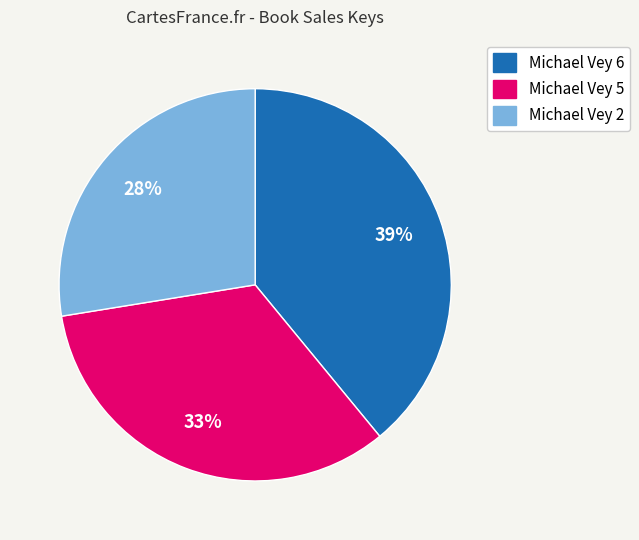

Between Michael Vey 5 and Michael Vey 2, which is larger?

Michael Vey 5